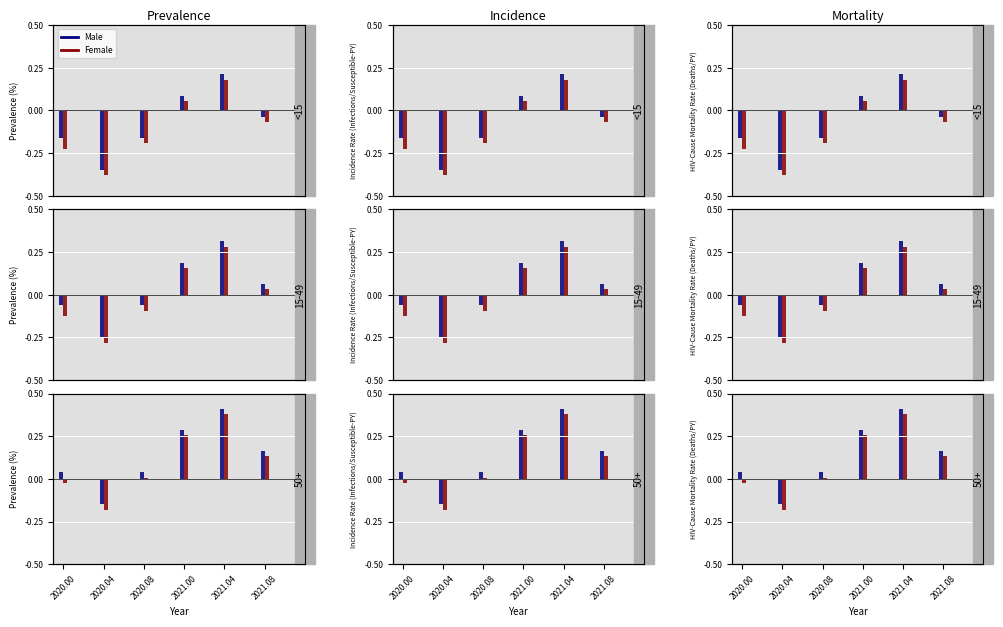

Where is Female nearest to the value 0?

2020.08